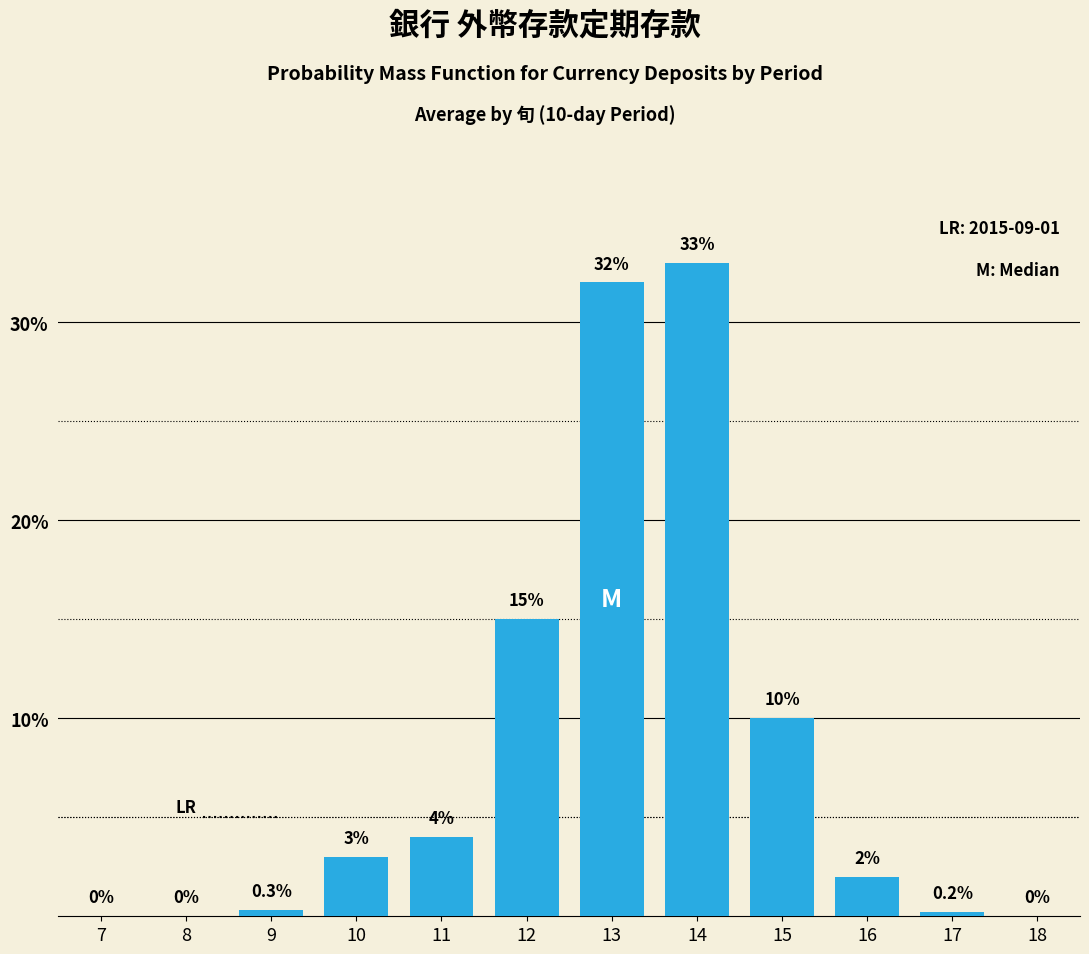

Reading right to left, extract all data points from this chart.

18=0.0	17=0.2	16=2.0	15=10.0	14=33.0	13=32.0	12=15.0	11=4.0	10=3.0	9=0.3	8=0.0	7=0.0